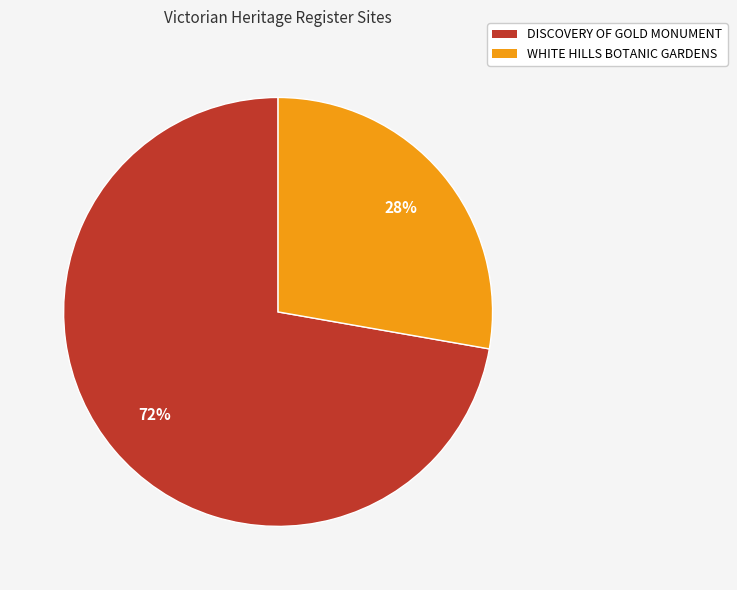

What is the largest slice in the pie chart?

DISCOVERY OF GOLD MONUMENT